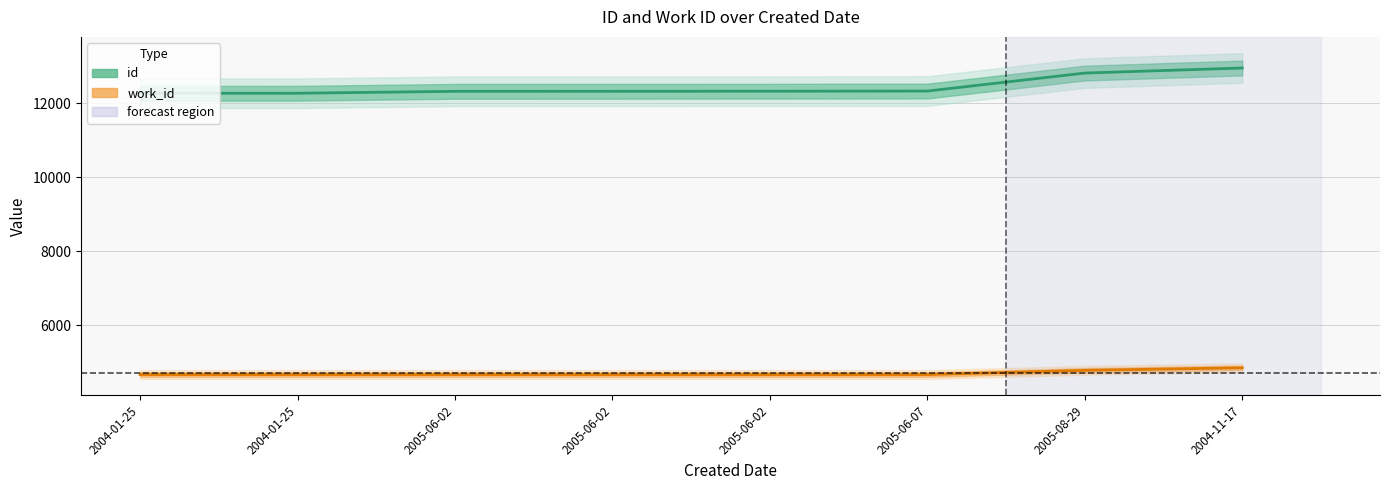

Count the number of data series in this chart.

2